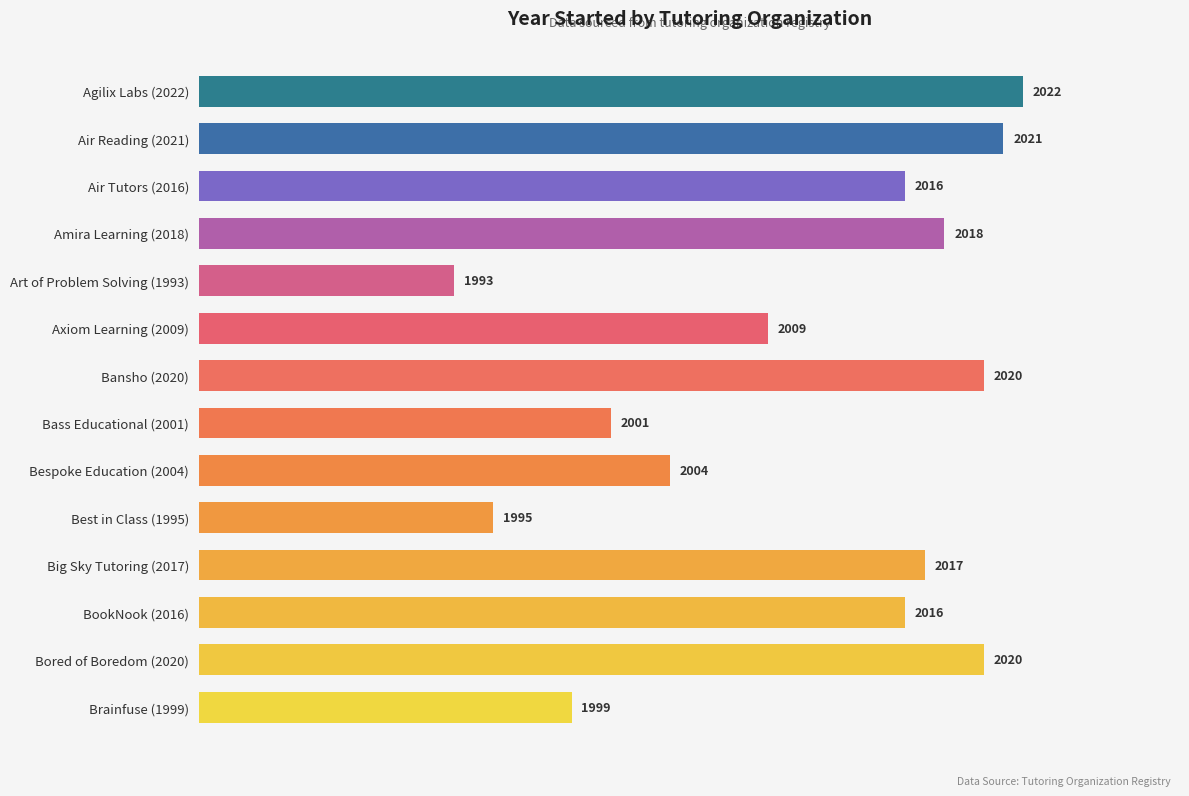

Reading top to bottom, transcribe all the data shown in this chart.

Agilix Labs (2022)=2022	Air Reading (2021)=2021	Air Tutors (2016)=2016	Amira Learning (2018)=2018	Art of Problem Solving (1993)=1993	Axiom Learning (2009)=2009	Bansho (2020)=2020	Bass Educational (2001)=2001	Bespoke Education (2004)=2004	Best in Class (1995)=1995	Big Sky Tutoring (2017)=2017	BookNook (2016)=2016	Bored of Boredom (2020)=2020	Brainfuse (1999)=1999